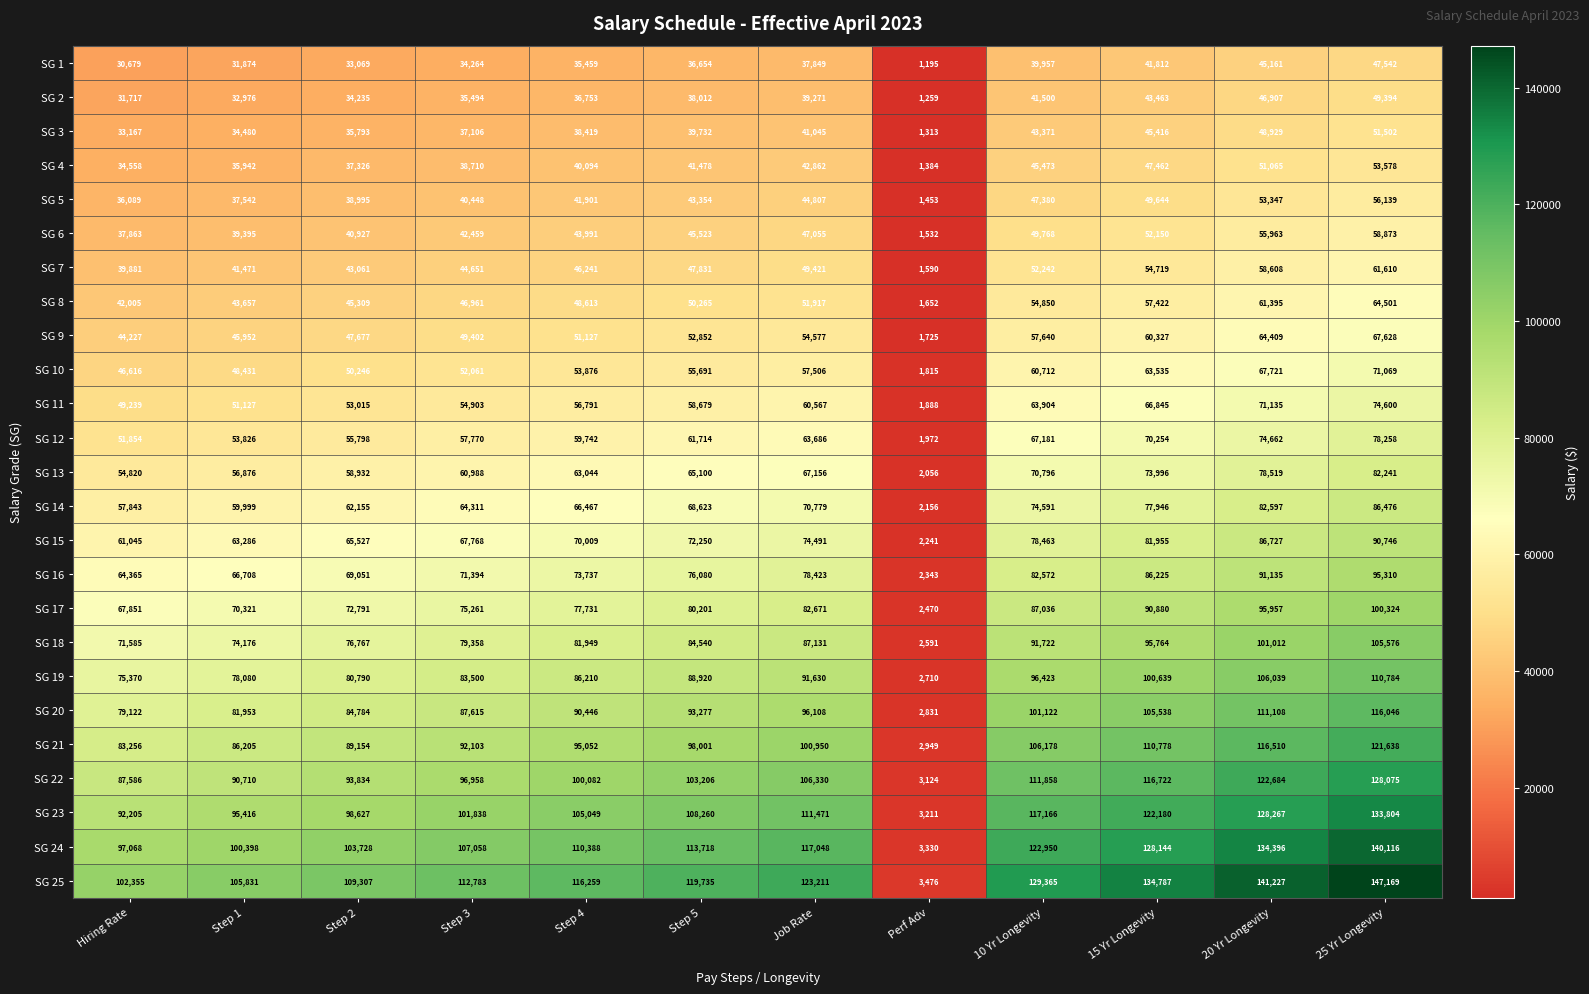

What is the spread (max minus min) of values at Step 5?

83081